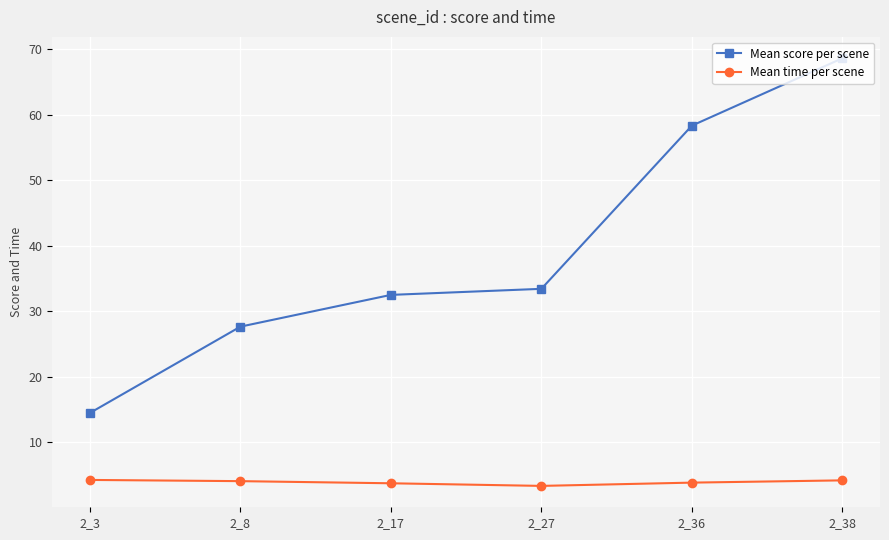

Rank the series at 2_38 from lowest to highest value.

Mean time per scene, Mean score per scene